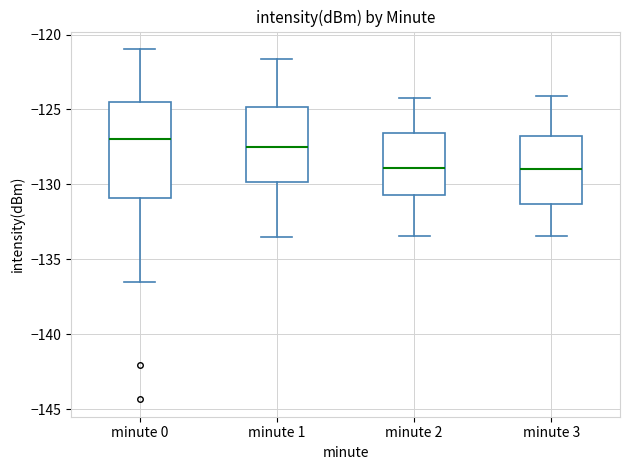

Reading left to right, read every box against the y-axis: the position of its median line, the range the box covers, and the ends of its whiskers. The values are not printed on the chart, so give them approximately, as read against the axis.

minute 0: median -127.0, box -131.0 to -124.5, whiskers -136.5 to -121.0
minute 1: median -127.5, box -130.0 to -125.0, whiskers -133.5 to -121.5
minute 2: median -129.0, box -130.5 to -126.5, whiskers -133.5 to -124.0
minute 3: median -129.0, box -131.5 to -127.0, whiskers -133.5 to -124.0